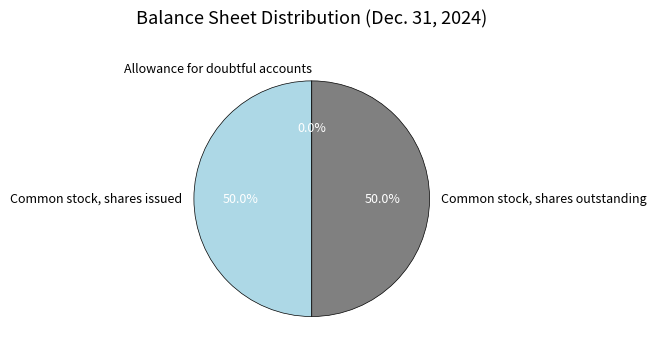

Combined, what portion of the pie is Common stock, shares outstanding and Common stock, shares issued?

100.0%